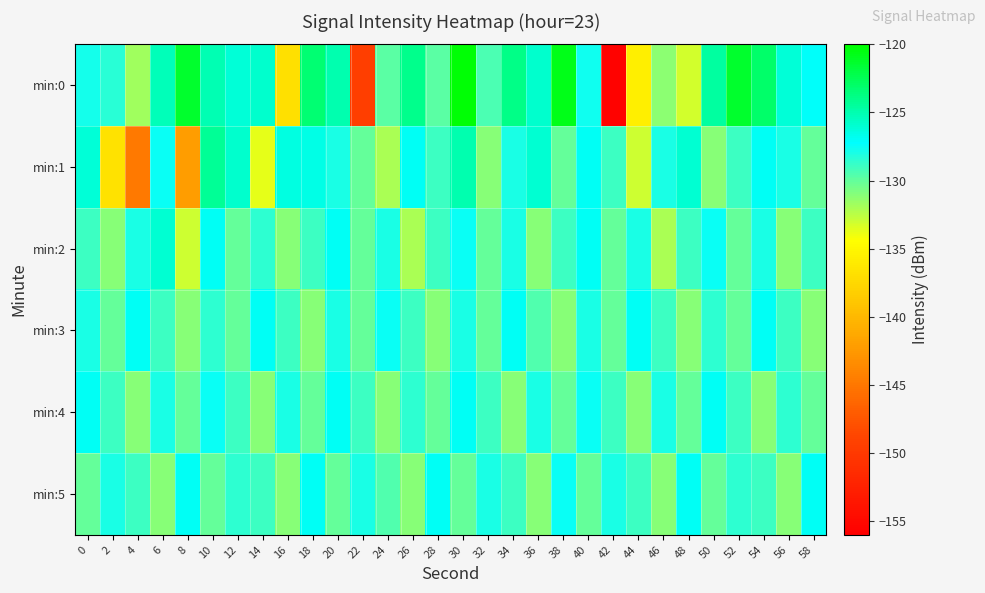

Reading left to right, what are all the values shown in this chart?

min:0: 0=-127.9	2=-128.4	4=-131.7	6=-125.3	8=-121.4	10=-125.1	12=-126.2	14=-125.8	16=-136.8	18=-123.3	20=-124.9	22=-149.5	24=-129.8	26=-124.0	28=-129.8	30=-120.3	32=-129.3	34=-123.9	36=-125.8	38=-120.8	40=-127.7	42=-155.7	44=-135.6	46=-131.2	48=-133.2	50=-124.5	52=-121.3	54=-123.0	56=-126.1	58=-127.1
min:1: 0=-126.1	2=-136.7	4=-144.8	6=-127.6	8=-142.2	10=-124.3	12=-125.8	14=-133.7	16=-126.4	18=-126.5	20=-128.0	22=-130.0	24=-132.0	26=-127.0	28=-129.0	30=-125.0	32=-131.0	34=-128.0	36=-126.0	38=-130.0	40=-127.0	42=-129.0	44=-133.0	46=-128.0	48=-126.0	50=-131.0	52=-129.0	54=-127.0	56=-128.0	58=-130.0
min:2: 0=-129.0	2=-131.0	4=-128.0	6=-126.0	8=-133.0	10=-127.0	12=-130.0	14=-128.5	16=-131.0	18=-129.0	20=-127.0	22=-130.0	24=-128.0	26=-132.0	28=-129.0	30=-127.5	32=-130.0	34=-128.0	36=-131.0	38=-129.0	40=-127.0	42=-130.0	44=-128.0	46=-132.0	48=-129.0	50=-127.5	52=-130.0	54=-128.0	56=-131.0	58=-129.0
min:3: 0=-128.0	2=-130.0	4=-127.0	6=-129.0	8=-131.0	10=-128.5	12=-130.0	14=-127.0	16=-129.0	18=-131.0	20=-128.0	22=-130.0	24=-127.5	26=-129.0	28=-131.0	30=-128.0	32=-130.0	34=-127.0	36=-129.5	38=-131.0	40=-128.0	42=-130.0	44=-127.0	46=-129.0	48=-131.0	50=-128.5	52=-130.0	54=-127.0	56=-129.0	58=-131.0
min:4: 0=-127.0	2=-129.0	4=-131.0	6=-128.0	8=-130.0	10=-127.5	12=-129.0	14=-131.0	16=-128.0	18=-130.0	20=-127.0	22=-129.0	24=-131.0	26=-128.5	28=-130.0	30=-127.0	32=-129.0	34=-131.0	36=-128.0	38=-130.0	40=-127.5	42=-129.0	44=-131.0	46=-128.0	48=-130.0	50=-127.0	52=-129.0	54=-131.0	56=-128.5	58=-130.0
min:5: 0=-130.0	2=-128.0	4=-129.0	6=-131.0	8=-127.0	10=-130.0	12=-128.5	14=-129.0	16=-131.0	18=-127.0	20=-130.0	22=-128.0	24=-129.5	26=-131.0	28=-127.0	30=-130.0	32=-128.0	34=-129.0	36=-131.0	38=-127.5	40=-130.0	42=-128.0	44=-129.0	46=-131.0	48=-127.0	50=-130.0	52=-128.5	54=-129.0	56=-131.0	58=-127.0